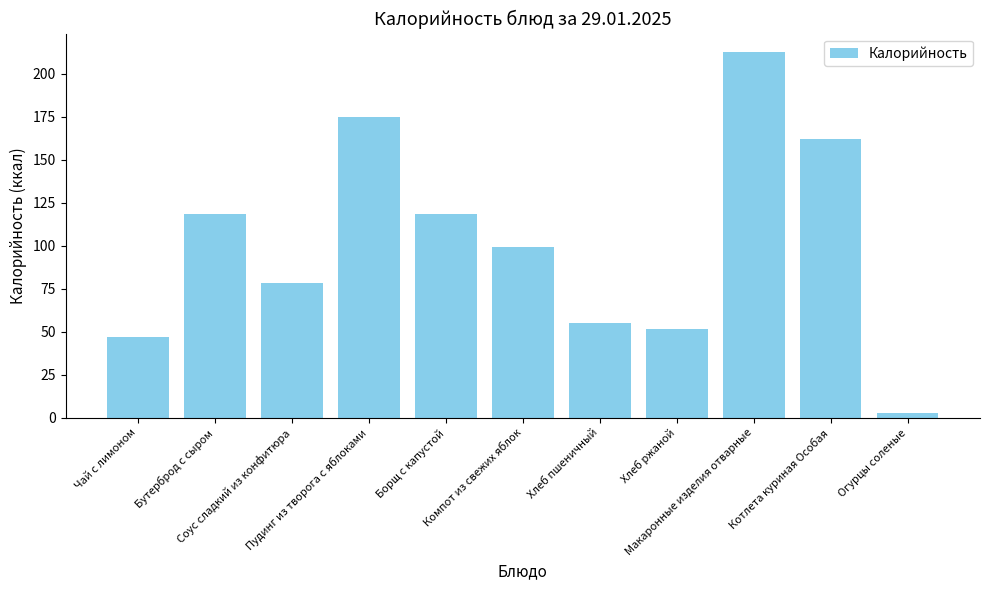

What value does the data have at Бутерброд с сыром?

118.3